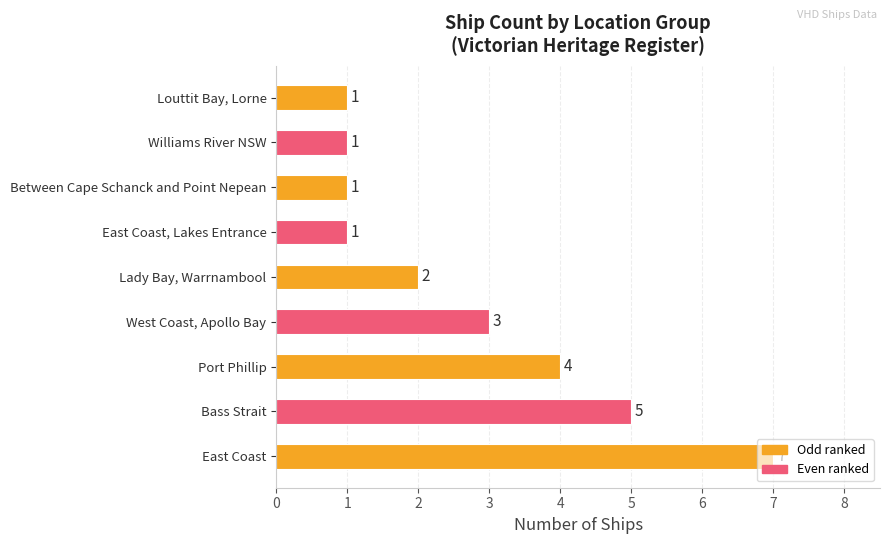

True or false: the data shows 1 at Louttit Bay, Lorne.

True